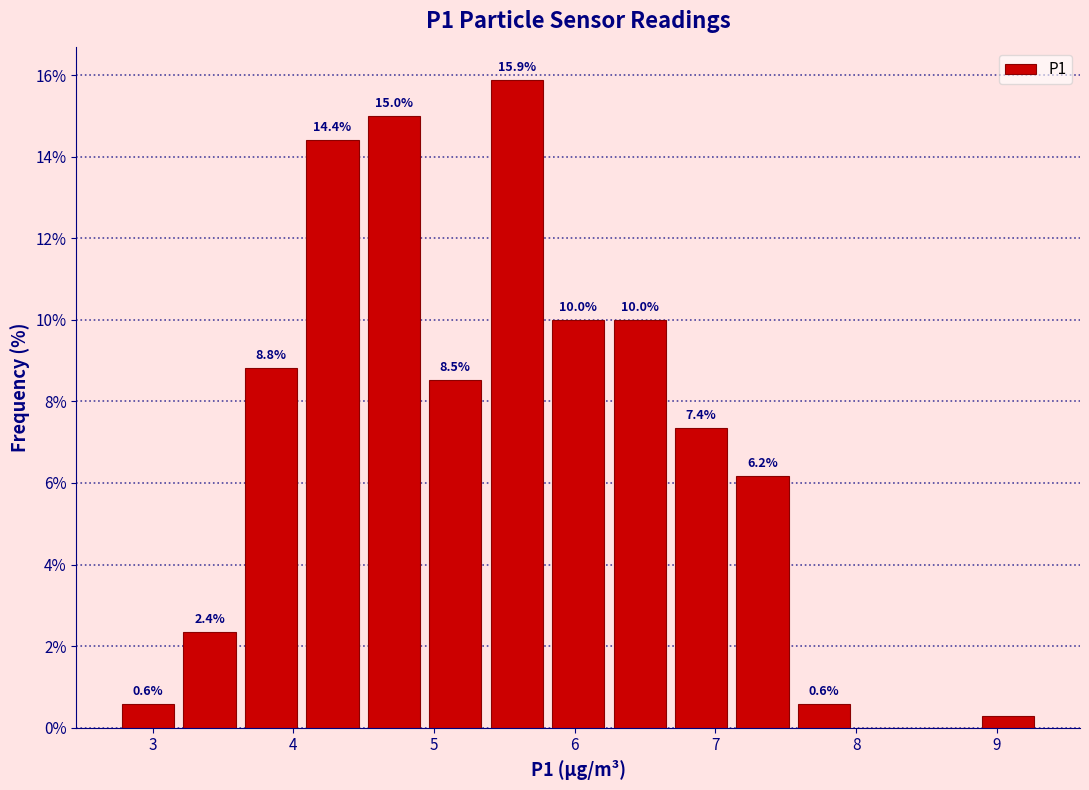

Over which range of the x-axis is the bar tallest?

5.4 to 5.8